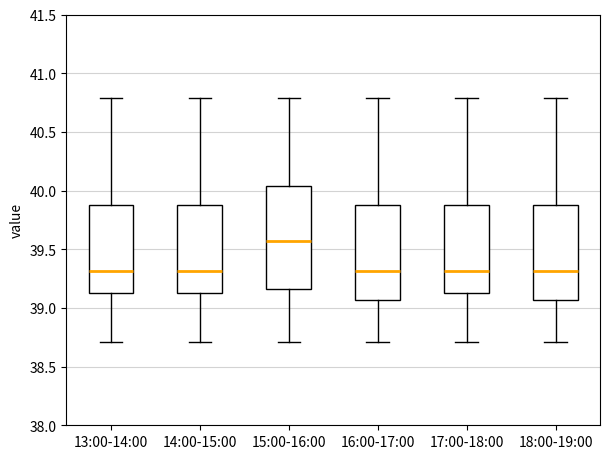

Comparing the boxes themselves (not the whiskers), which one is the tallest?

15:00-16:00